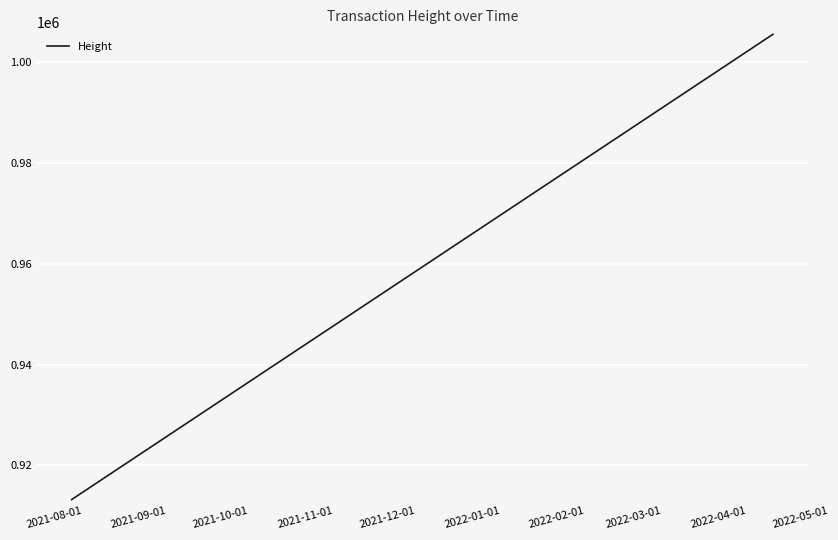

Which label corresponds to the smallest value in the chart?

2021-08-01